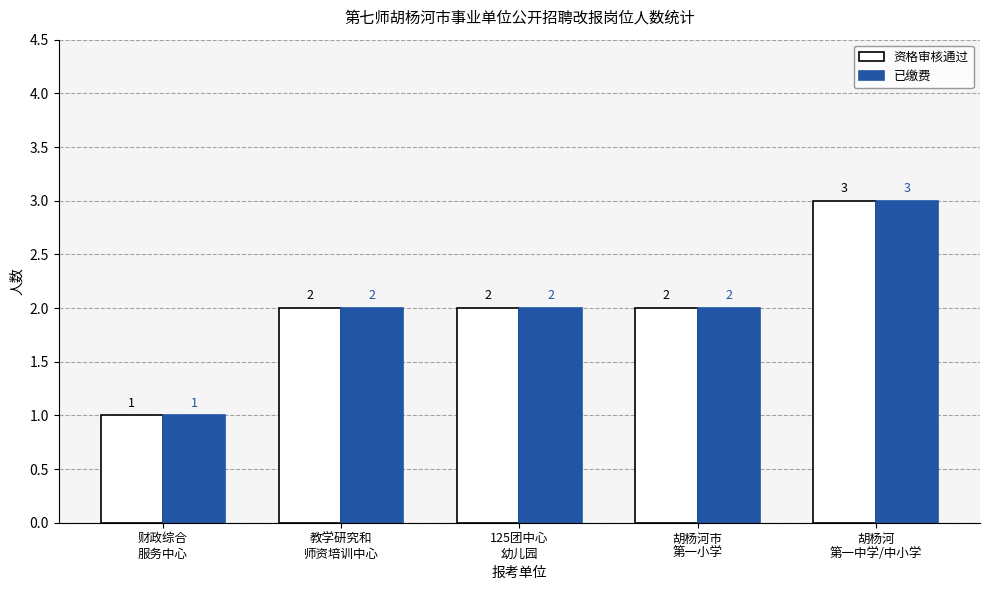

What is the maximum value for 资格审核通过?

3